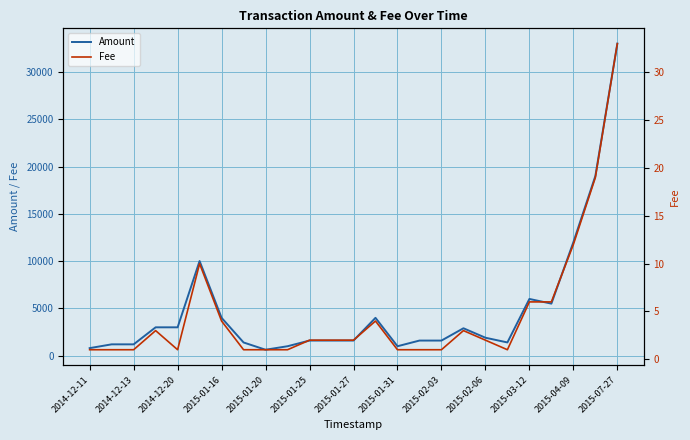

Which series has the largest total across all categories?

Amount